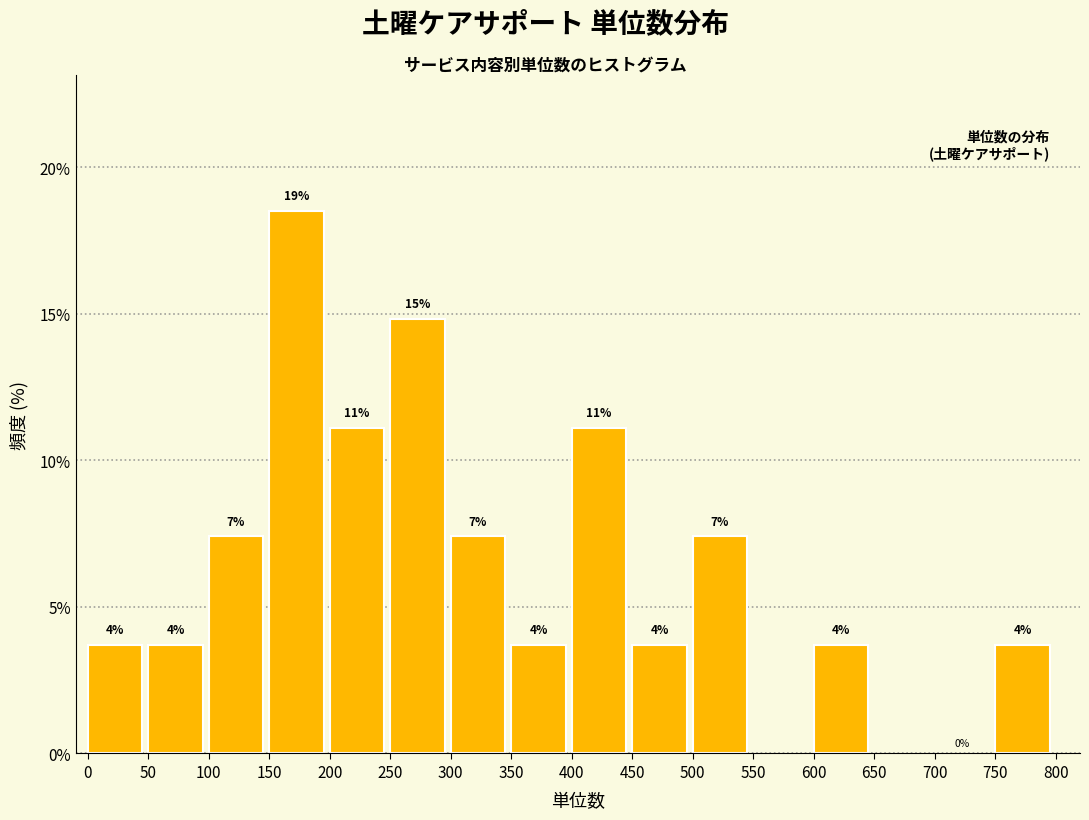

How many bars are there in total?

13